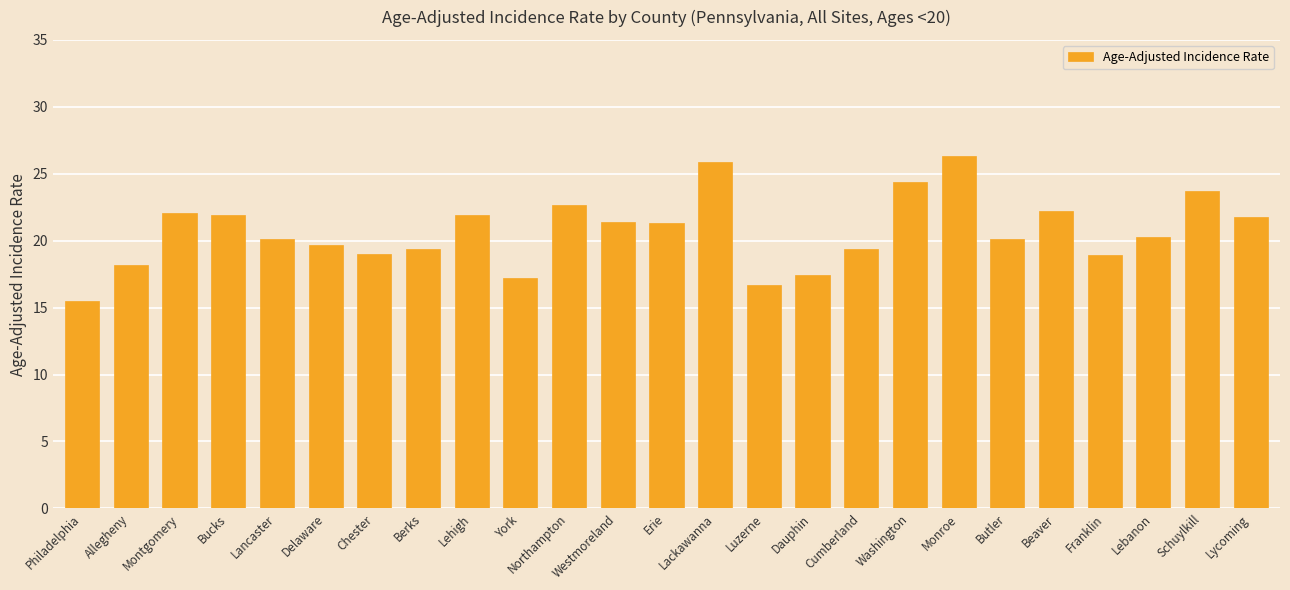

What is the change in value from Cumberland to Monroe?

+6.9